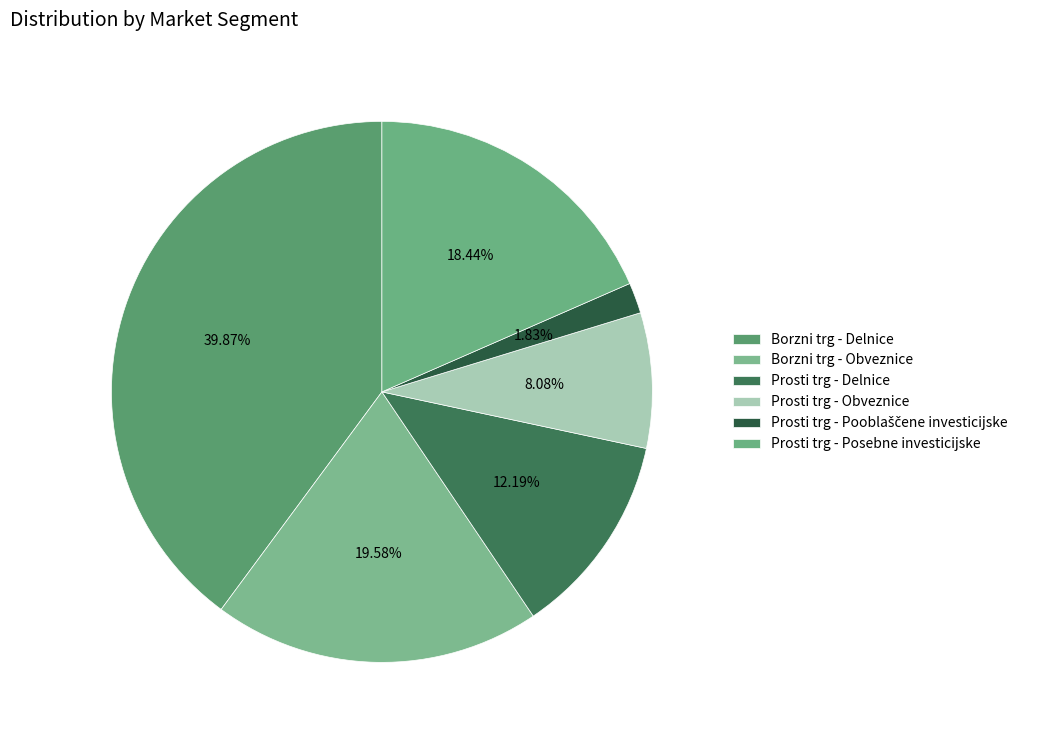

Is there any slice that represents more than half of the pie?

No